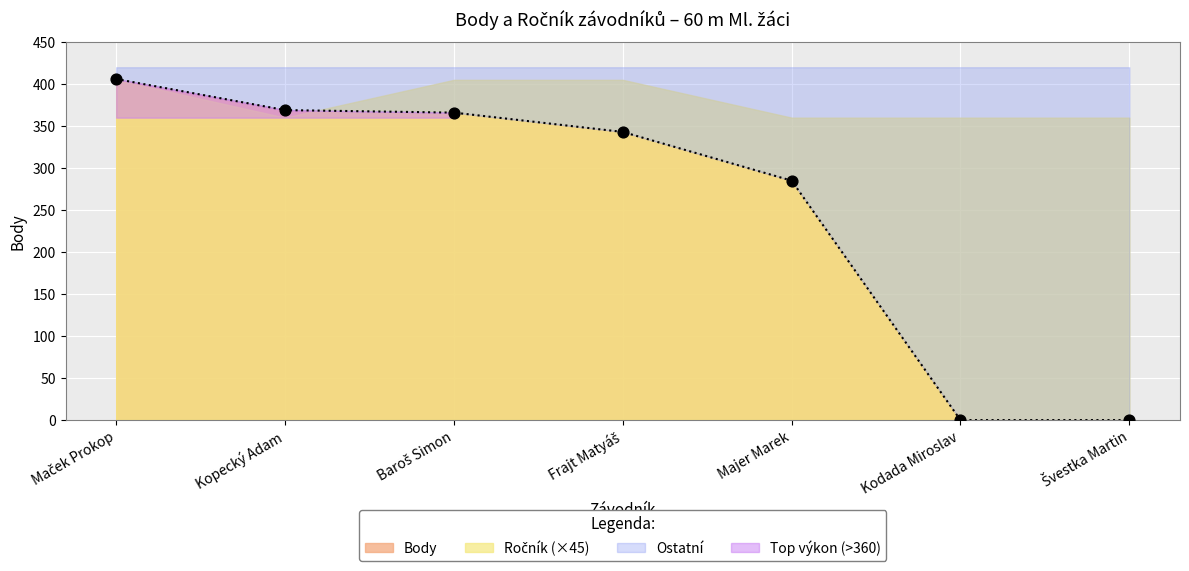

What is the change in value from Maček Prokop to Majer Marek?

-121